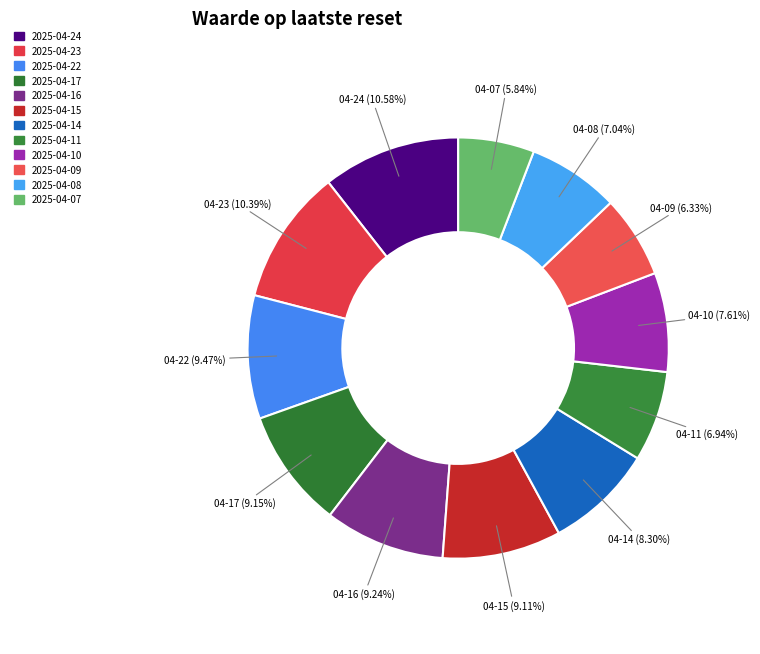

Approximately how many times larger is the value at 2025-04-08 compared to 2025-04-07?

1.2